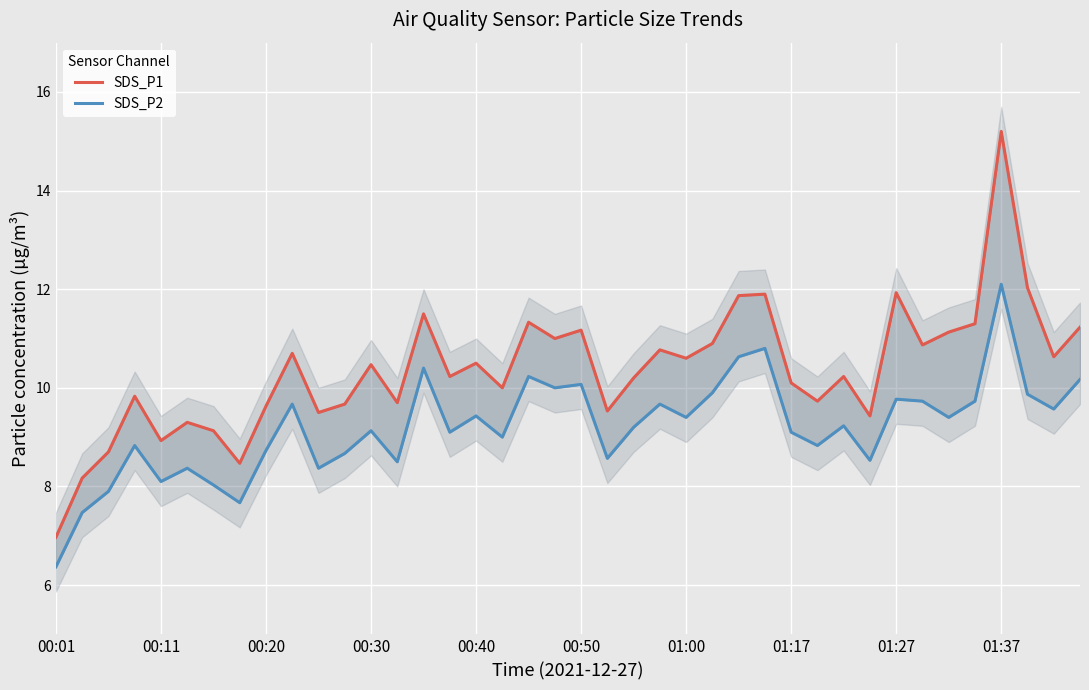

The SDS_P2 series shows 15.2 at 00:50. True or false?

False